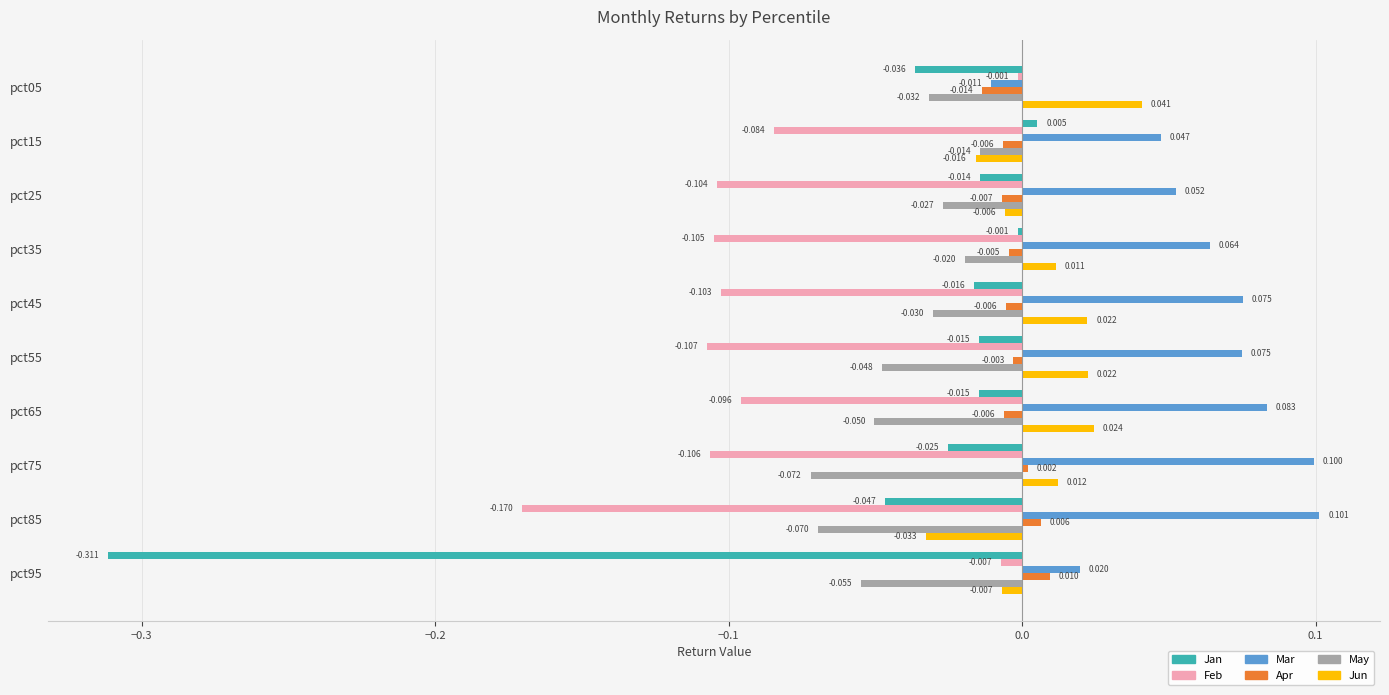

Between pct35 and pct65, which series saw the biggest shift?

May